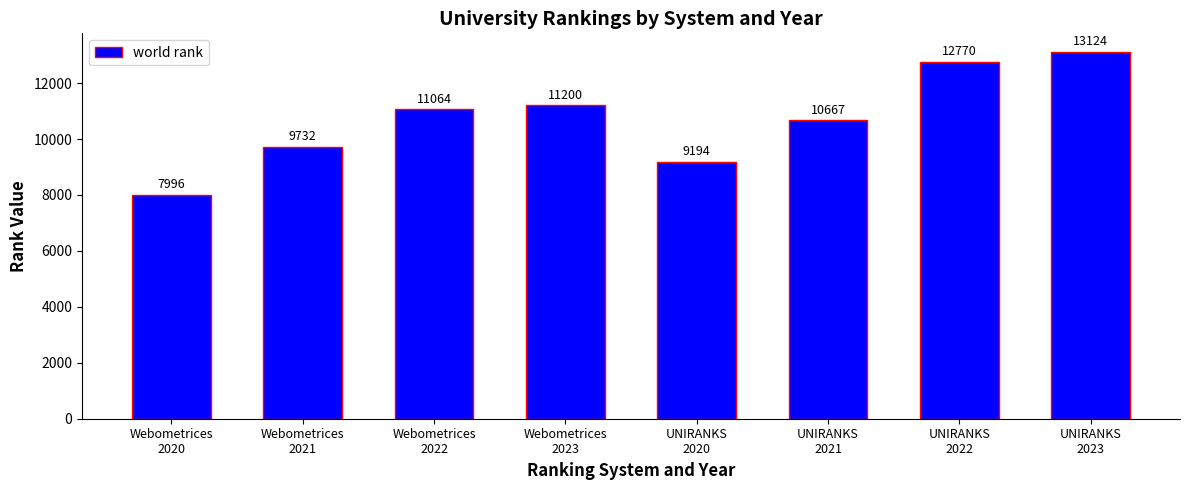

What is the label of the 4th bar from the right?

UNIRANKS
2020